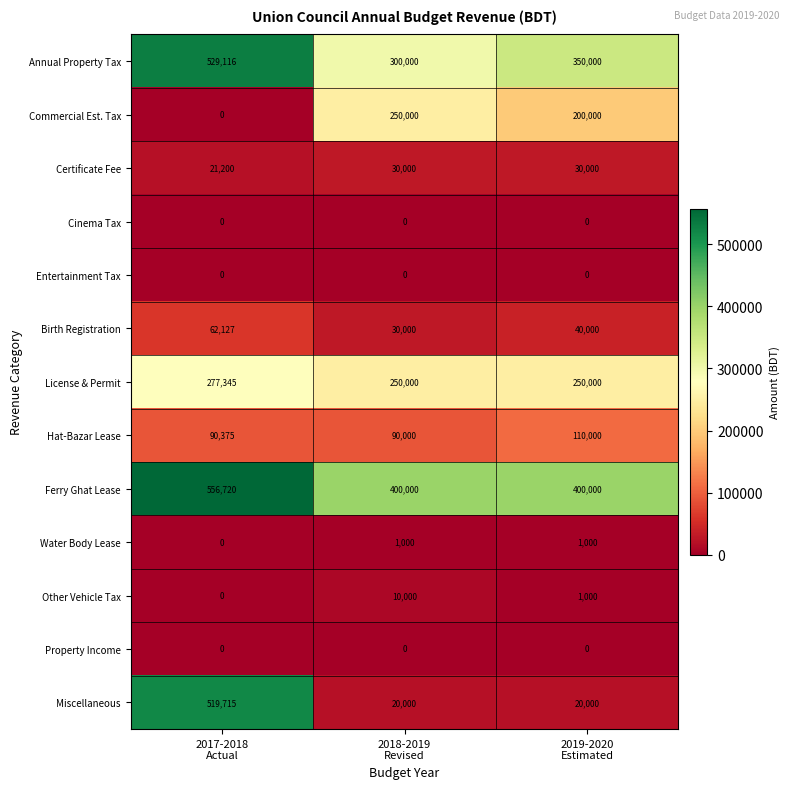

At how many categories does at least one series exceed 200067?

3